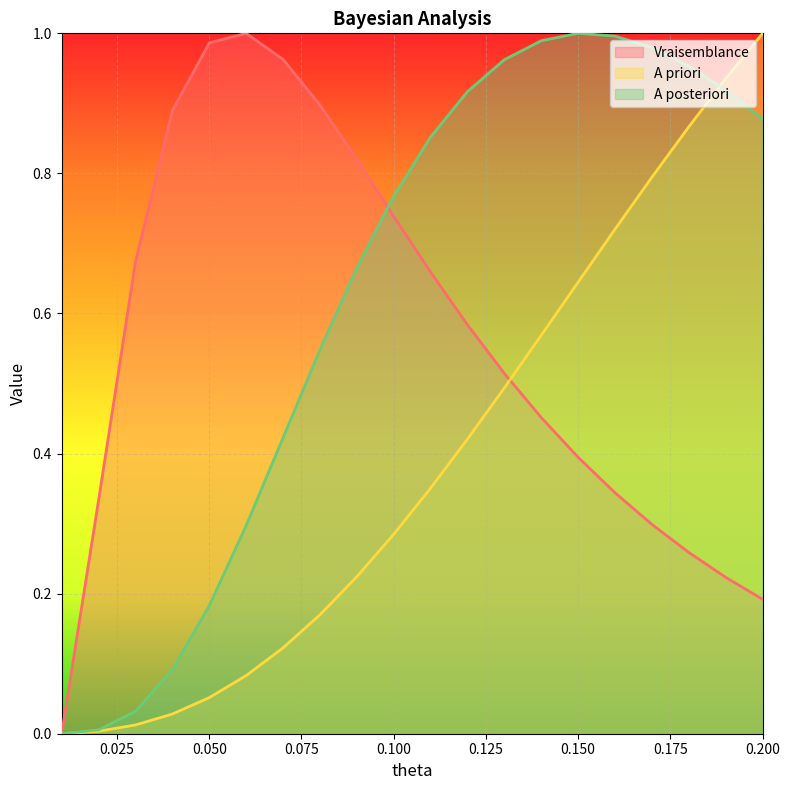

At how many categories does at least one series exceed 0?

19